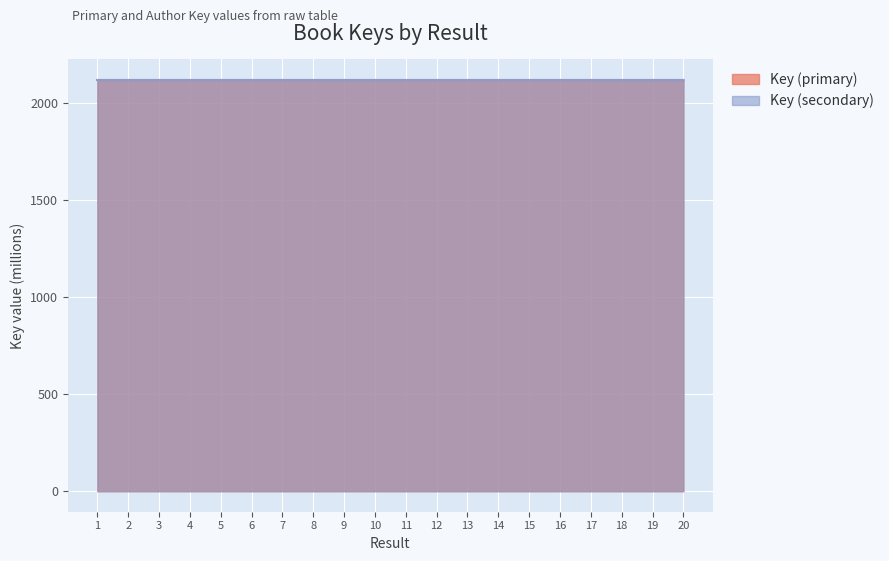

True or false: Key (secondary) has a value of 2117.9 at 10.

True